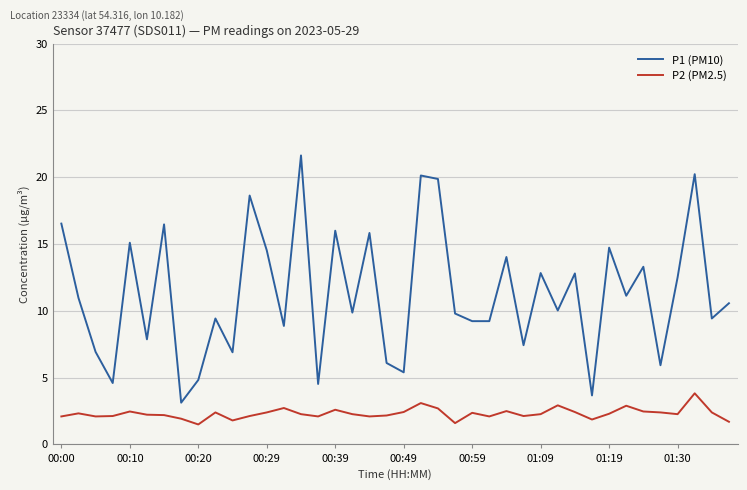

Rank the series by their maximum value, from highest to lowest.

P1 (PM10), P2 (PM2.5)